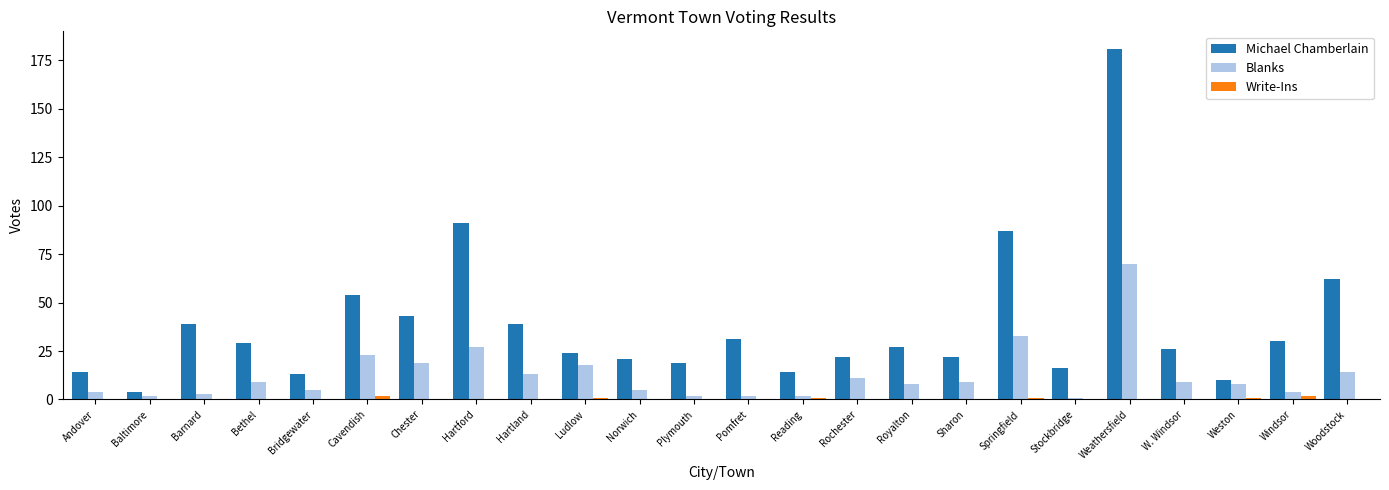

Reading left to right, transcribe all the data shown in this chart.

Michael Chamberlain: 14	4	39	29	13	54	43	91	39	24	21	19	31	14	22	27	22	87	16	181	26	10	30	62
Blanks: 4	2	3	9	5	23	19	27	13	18	5	2	2	2	11	8	9	33	1	70	9	8	4	14
Write-Ins: 0	0	0	0	0	2	0	0	0	1	0	0	0	1	0	0	0	1	0	0	0	1	2	0